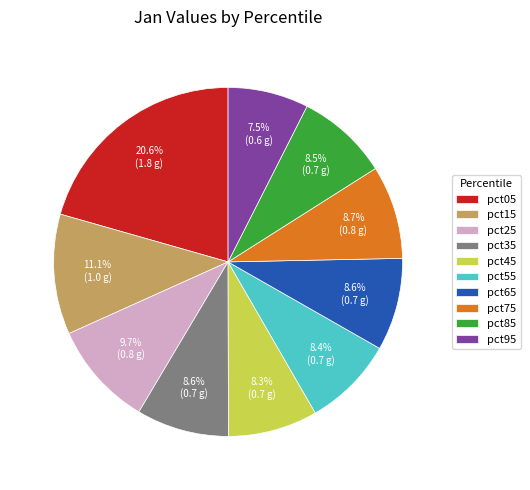

To the nearest percent, what portion does pct65 represent?

9%